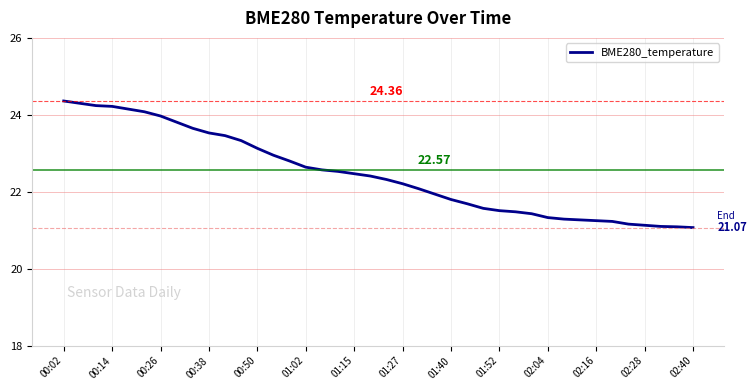

What is the minimum value shown in the chart?

21.1